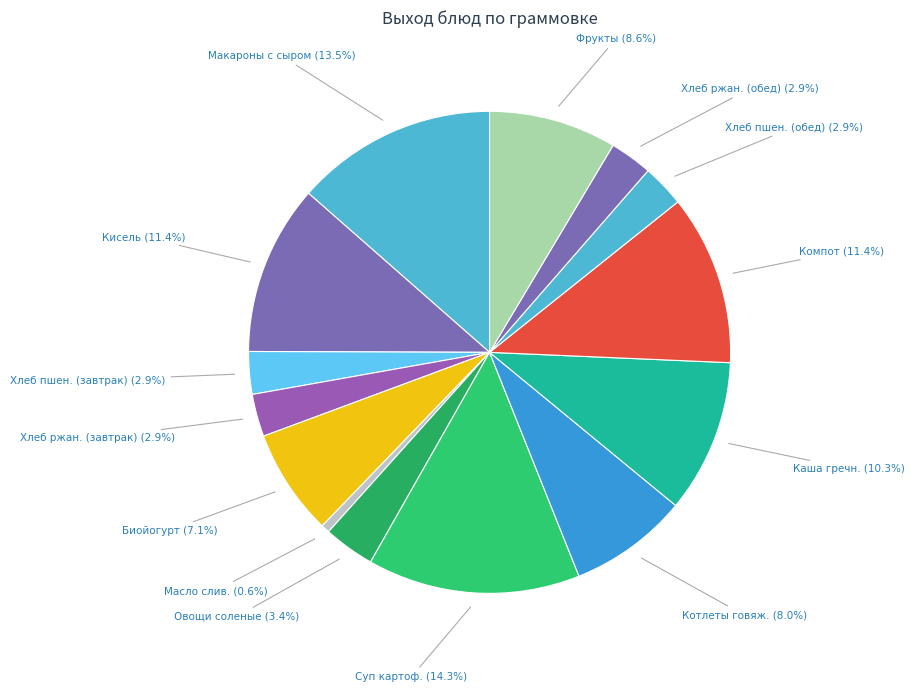

Does any single category account for the majority?

No